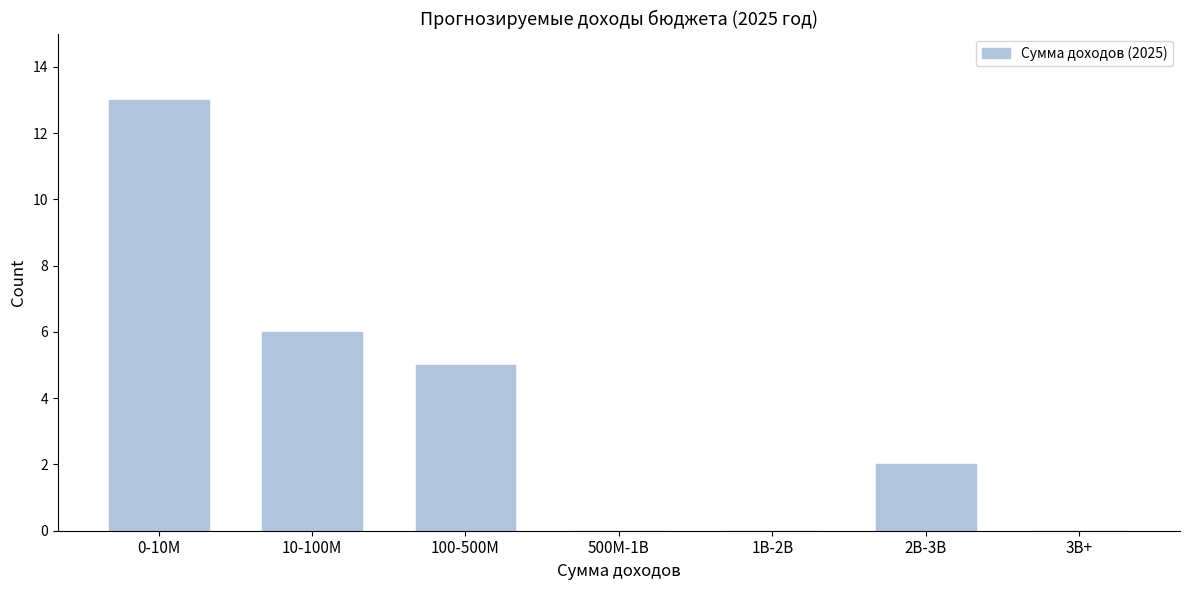

Reading right to left, transcribe all the data shown in this chart.

3B+=0	2B-3B=2	1B-2B=0	500M-1B=0	100-500M=5	10-100M=6	0-10M=13